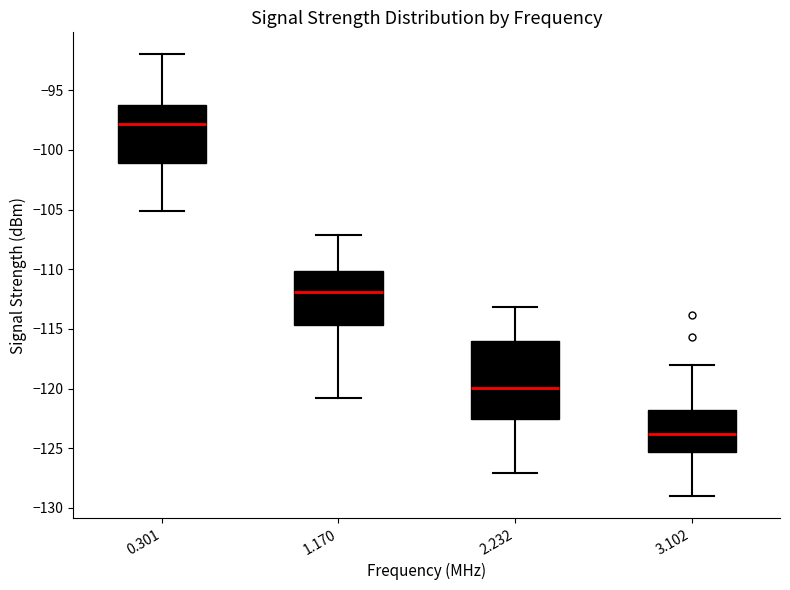

Where does the upper whisker of the box at x = 2.232 end on the y-axis? The values are not printed on the chart, so give them approximately, as read against the axis.

-113.0